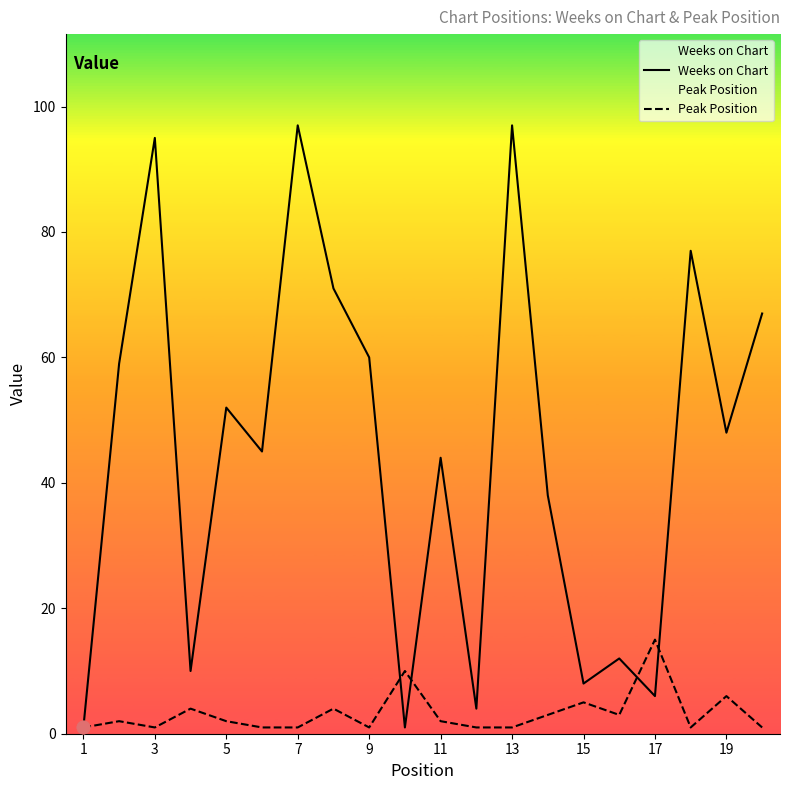

What are all the series names shown in the legend?

Weeks on Chart, Peak Position